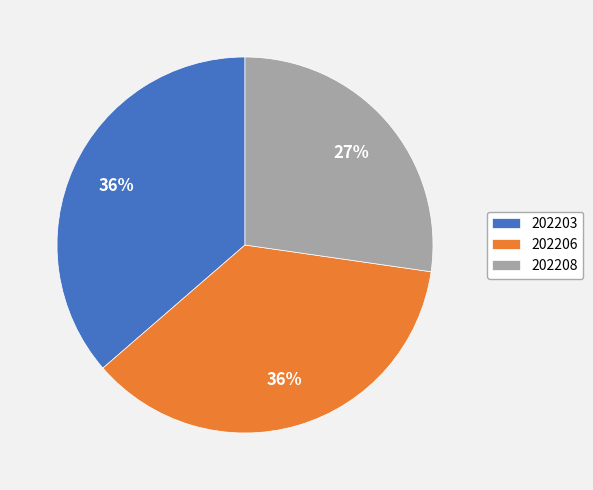

To the nearest percent, what portion does 202206 represent?

36%